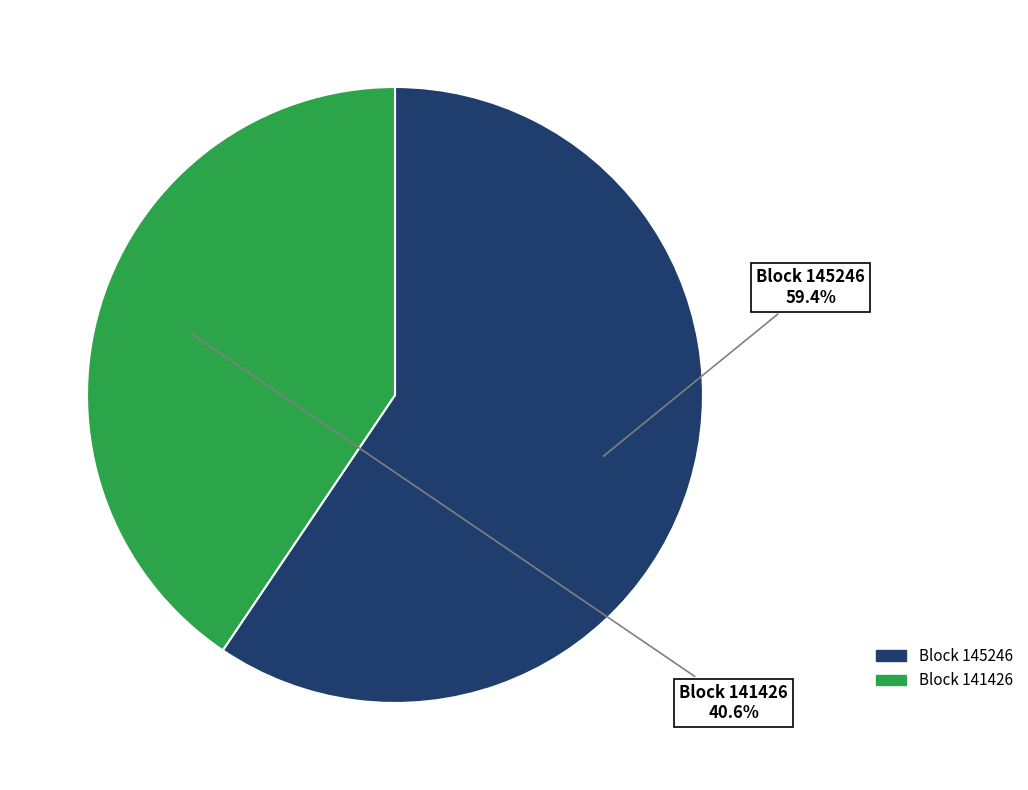

Is there a majority slice in this chart?

Yes